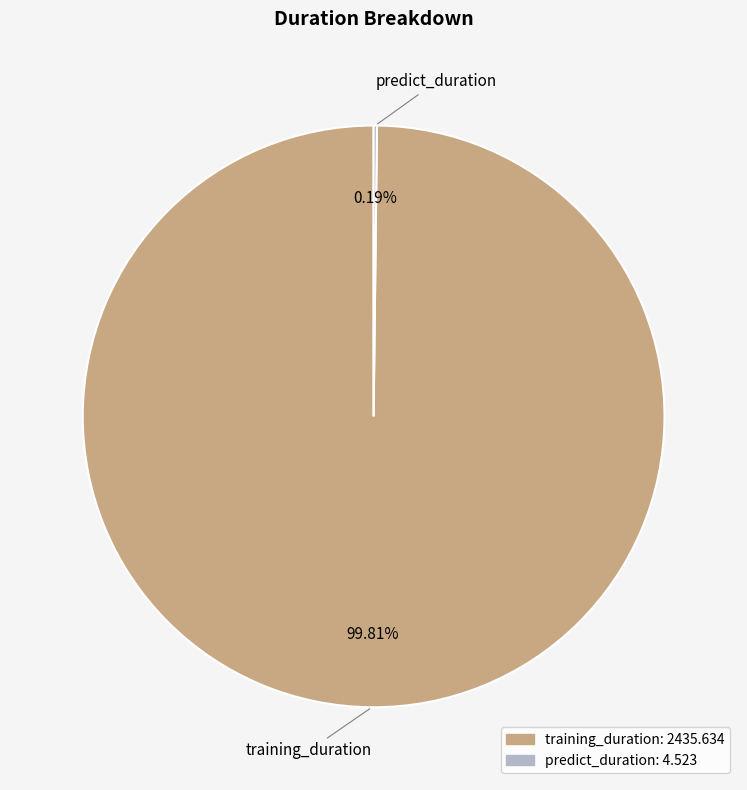

Which slice represents more than half of the pie?

training_duration